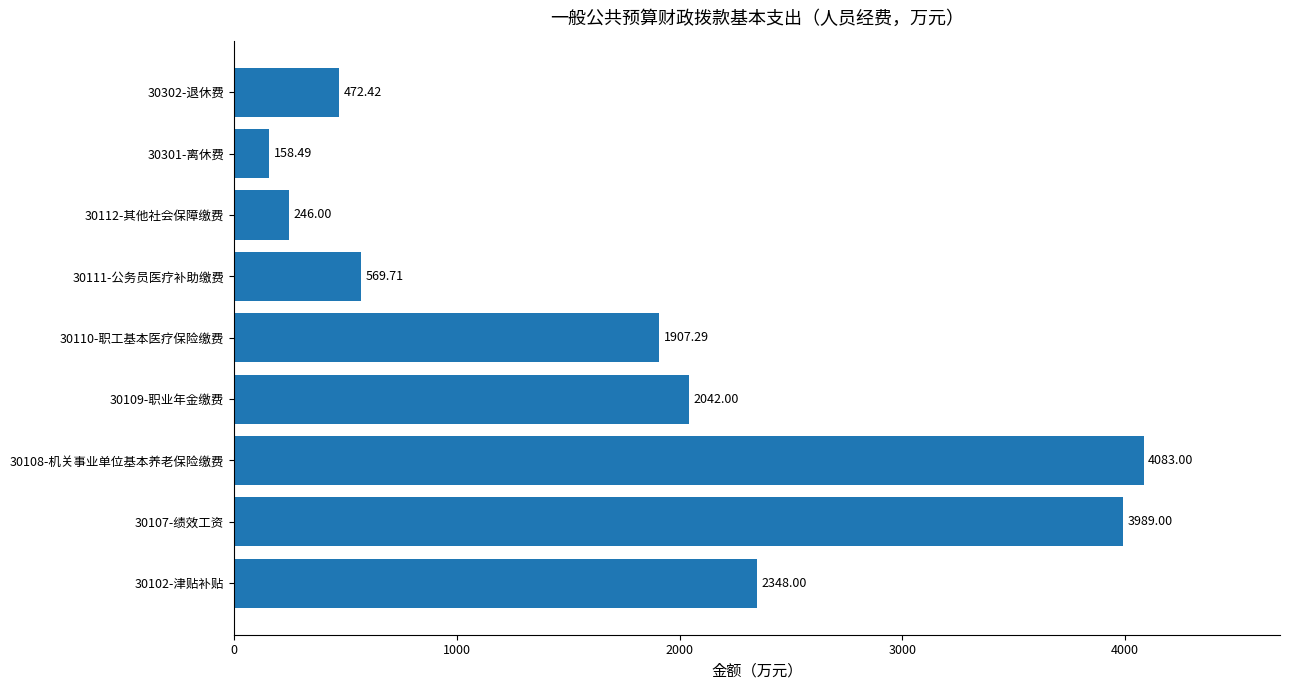

How many bars are there in total?

9